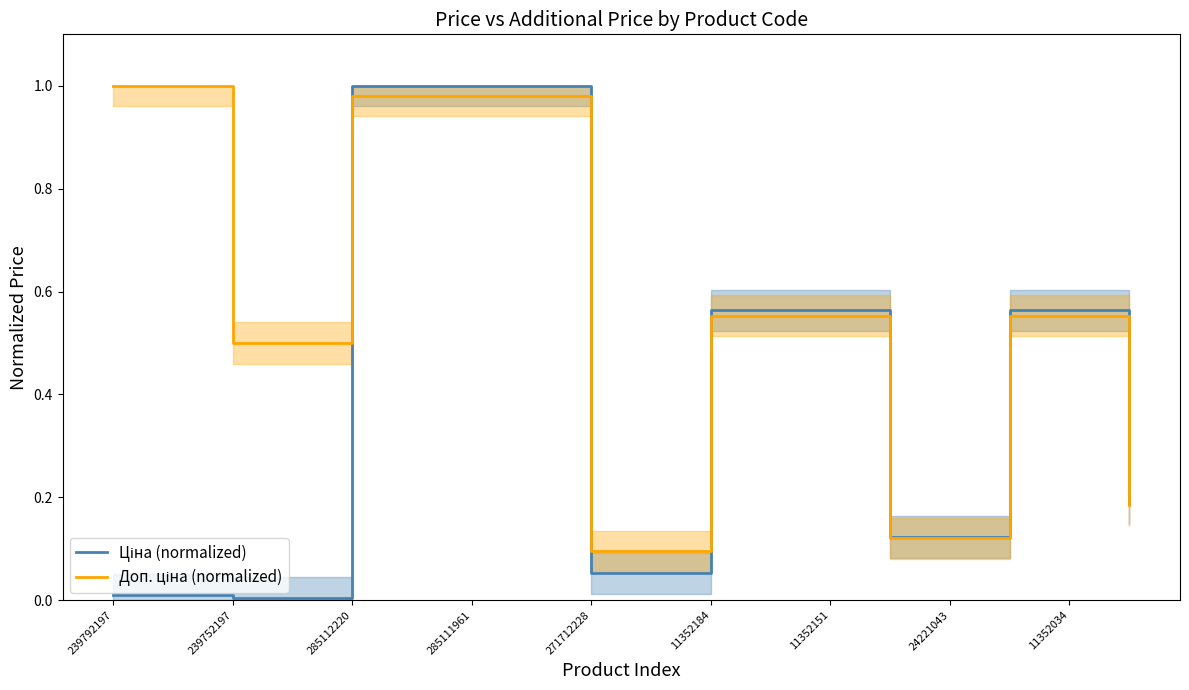

How many lines are shown in the chart?

2